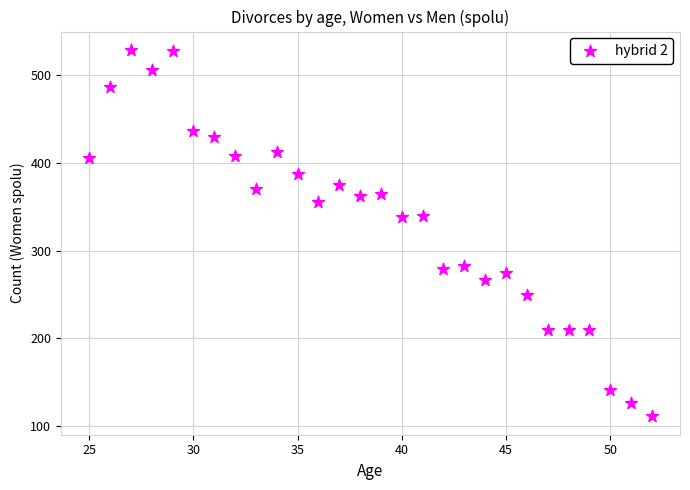

What is the range of X values (max minus min)?

27